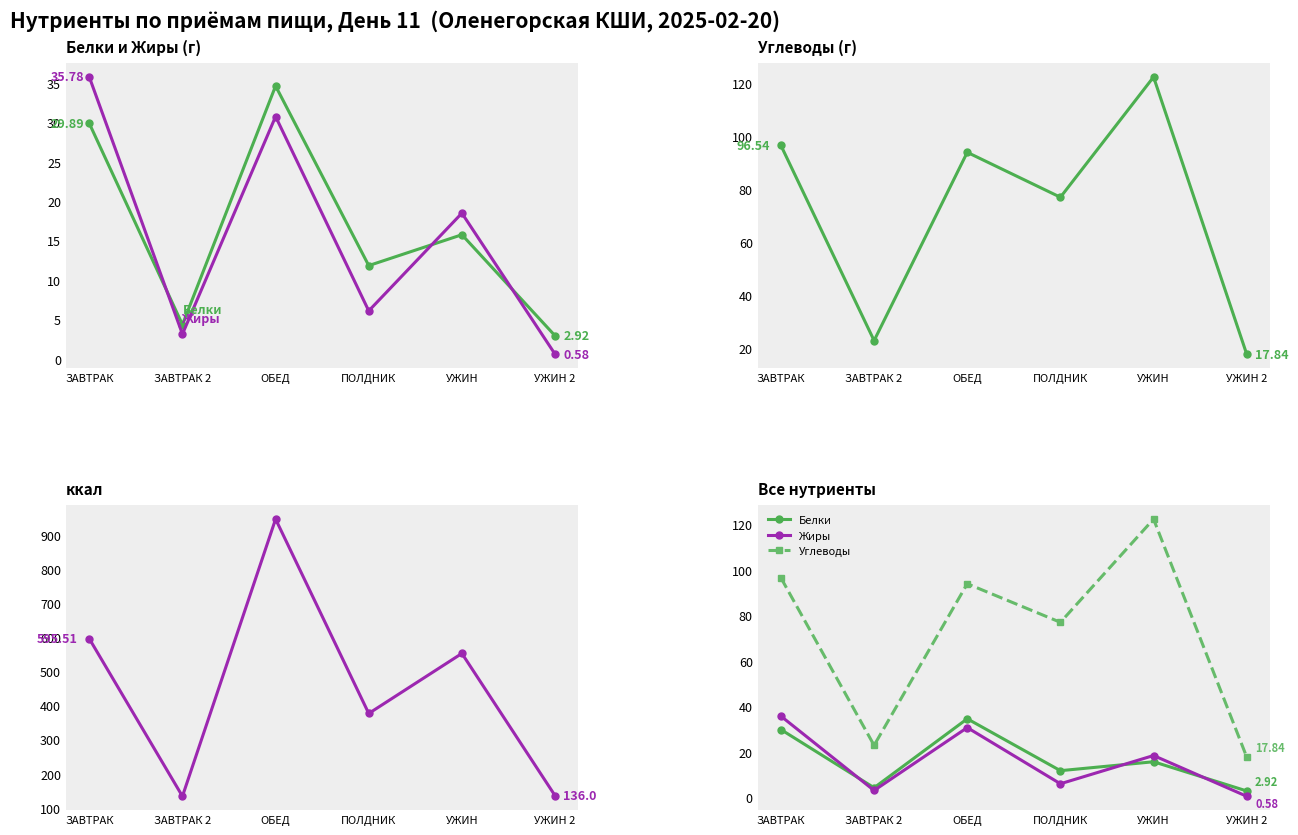

The Углеводы series shows 23.0 at ЗАВТРАК 2. True or false?

True